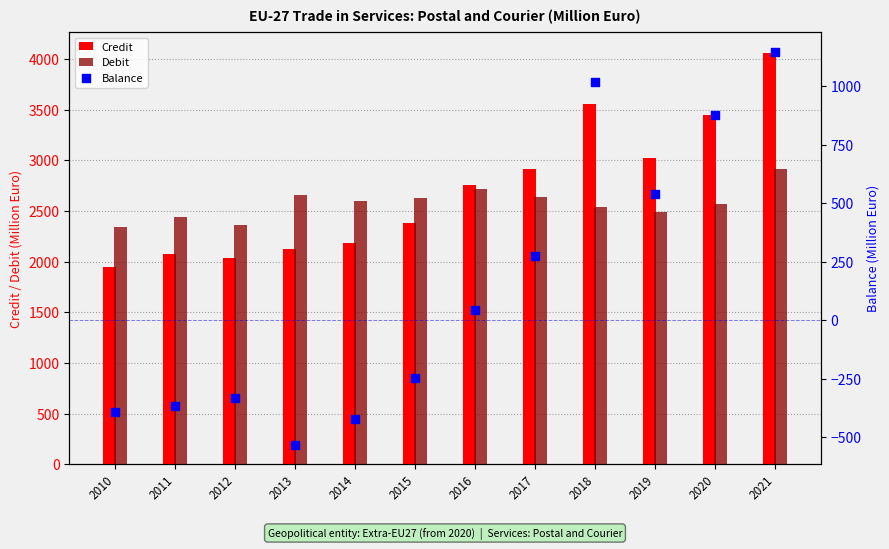

Which series has the largest total across all categories?

Credit